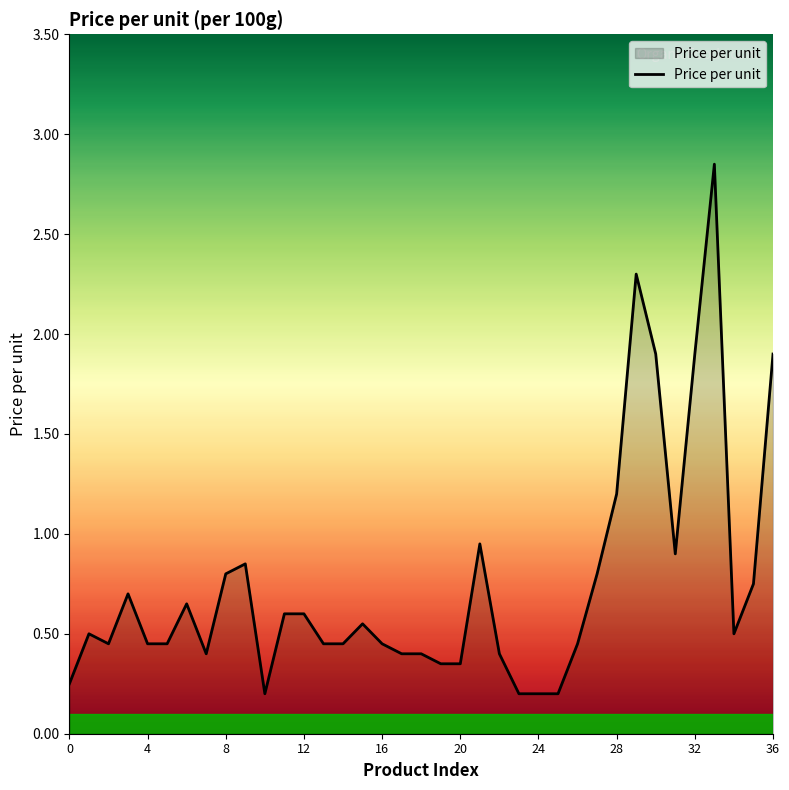

Does the chart have visible grid lines?

No